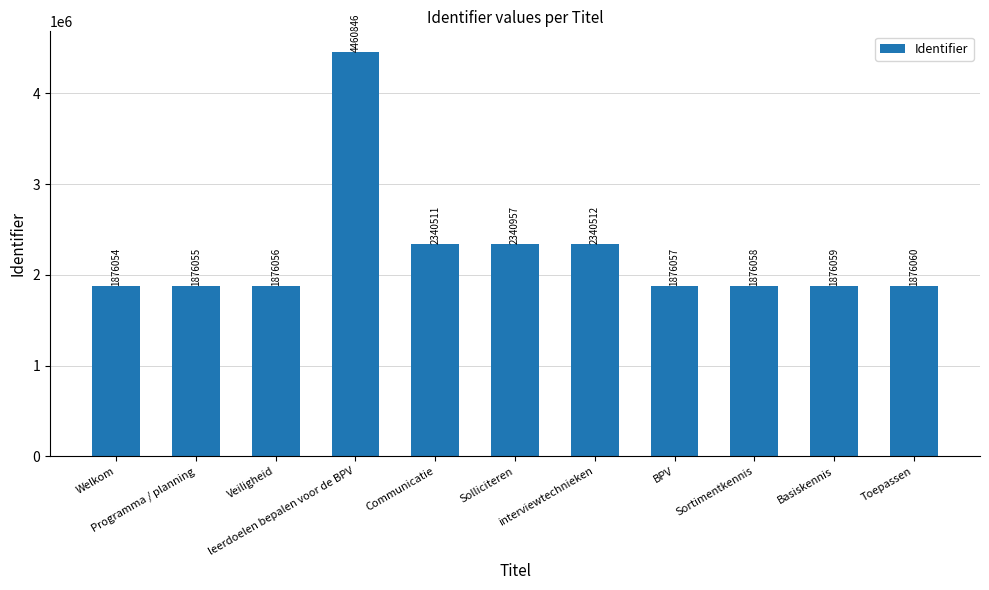

Reading left to right, extract all data points from this chart.

1876054	1876055	1876056	4460846	2340511	2340957	2340512	1876057	1876058	1876059	1876060